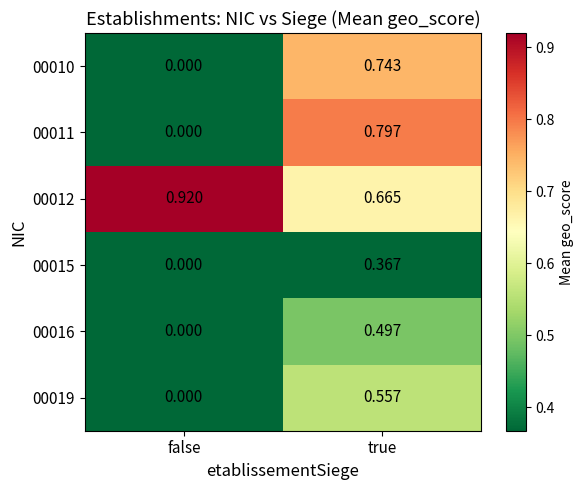

Count the number of categories in the chart.

2